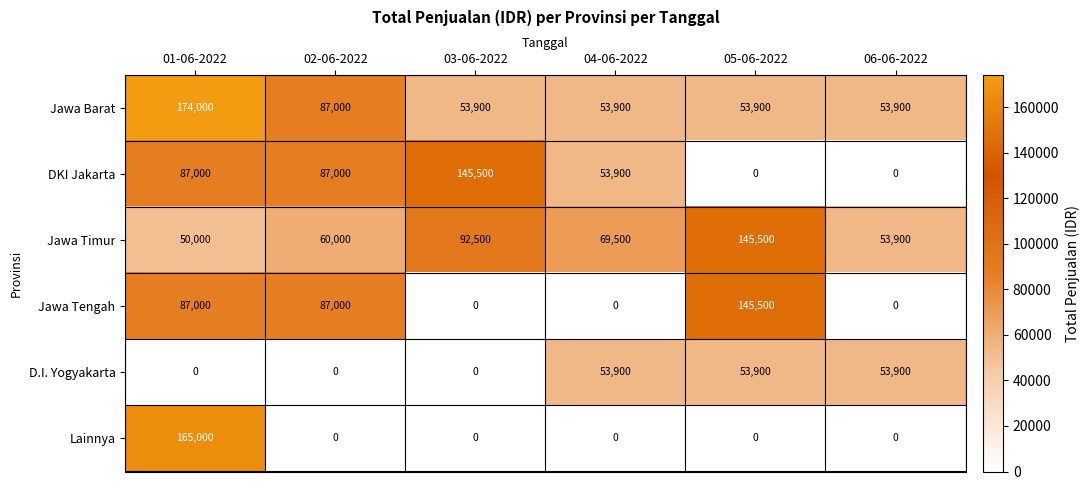

Read the Jawa Tengah value at 05-06-2022, to the nearest 100.

145500